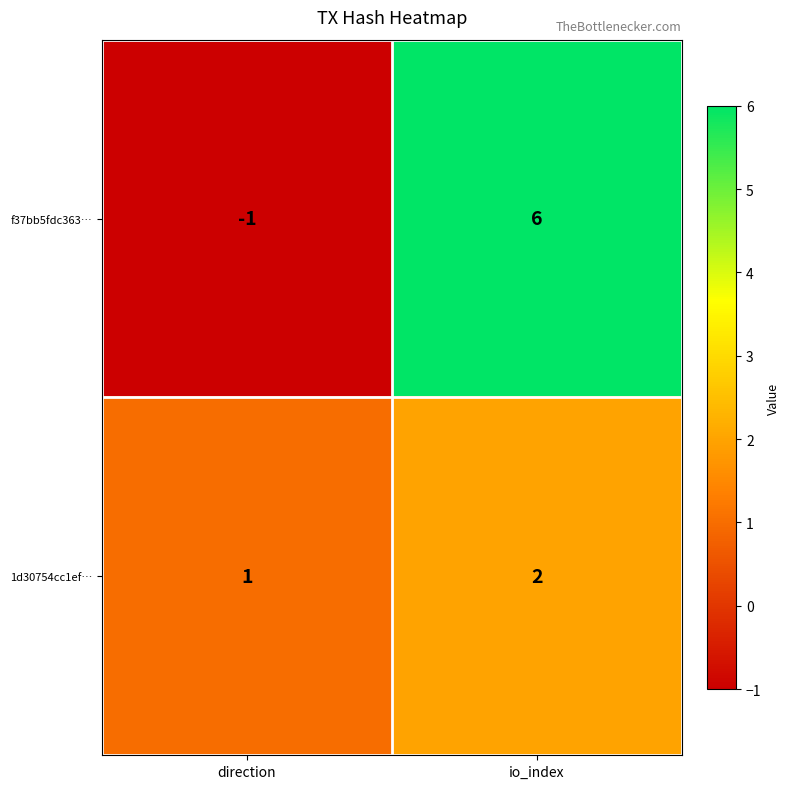

True or false: f37bb5fdc363… has a value of -2 at direction.

False